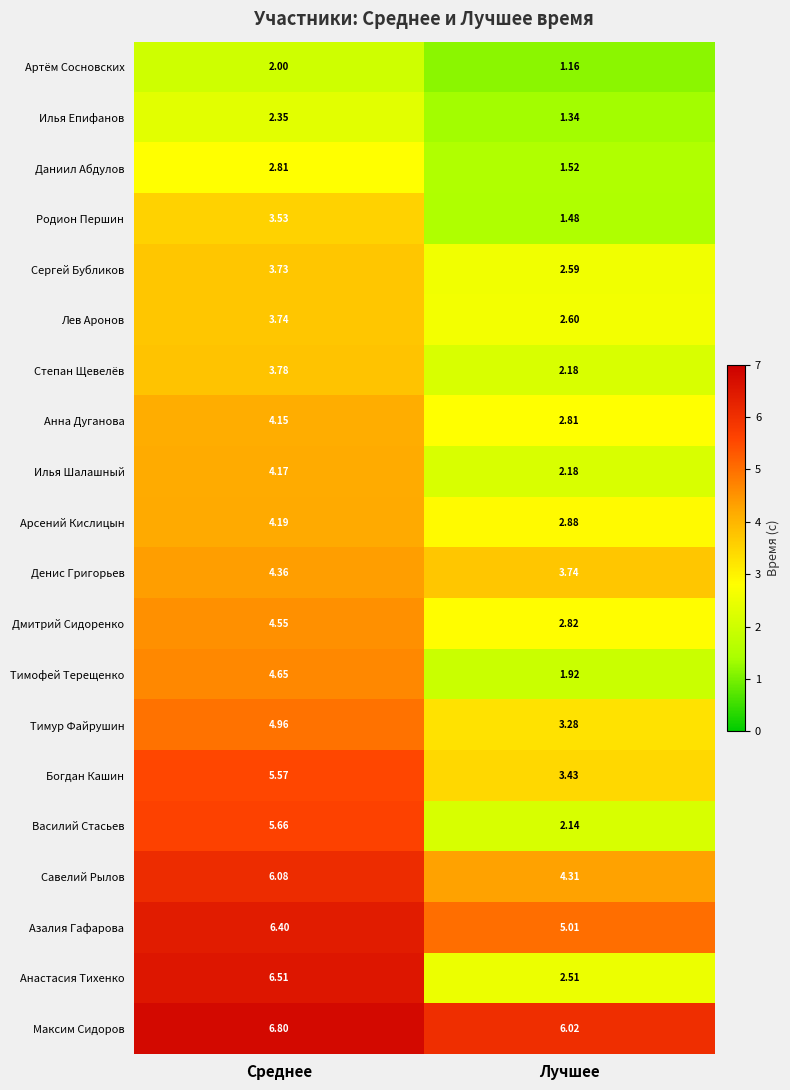

Where is Илья Шалашный nearest to the value 3?

Лучшее